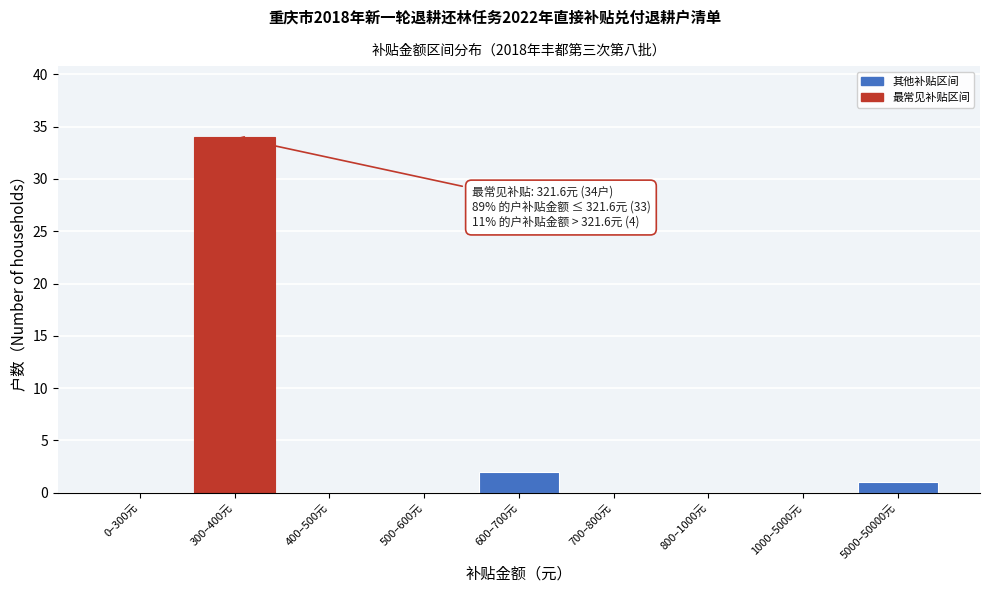

Reading left to right, what are all the values shown in this chart?

0–300元=0	300–400元=34	400–500元=0	500–600元=0	600–700元=2	700–800元=0	800–1000元=0	1000–5000元=0	5000–50000元=1